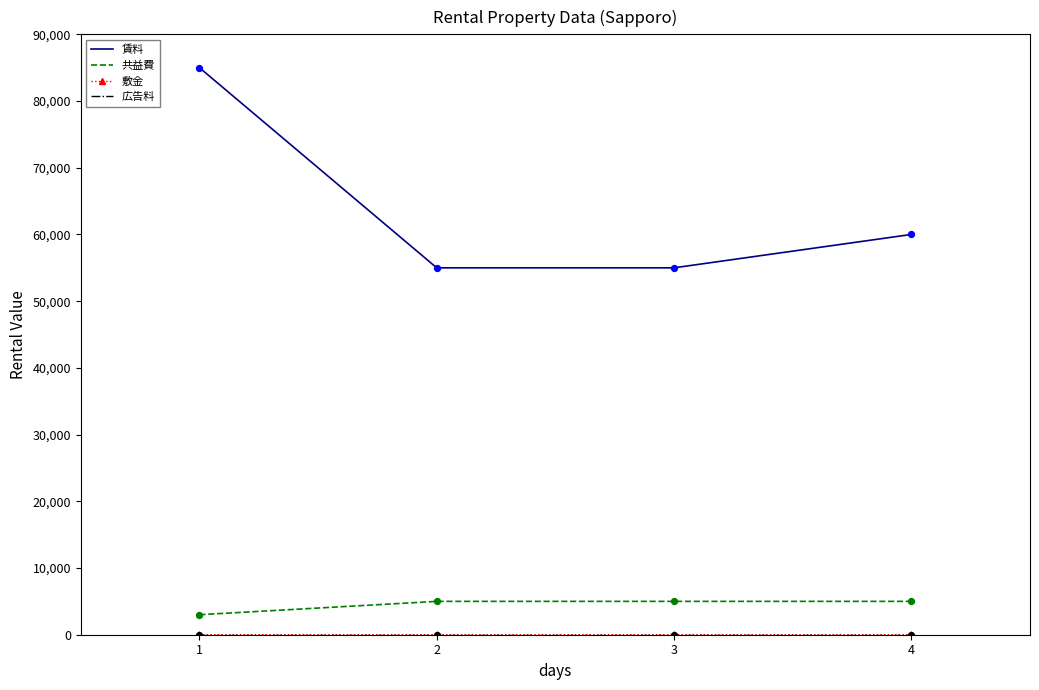

What is the total value across all series at 3?

60003